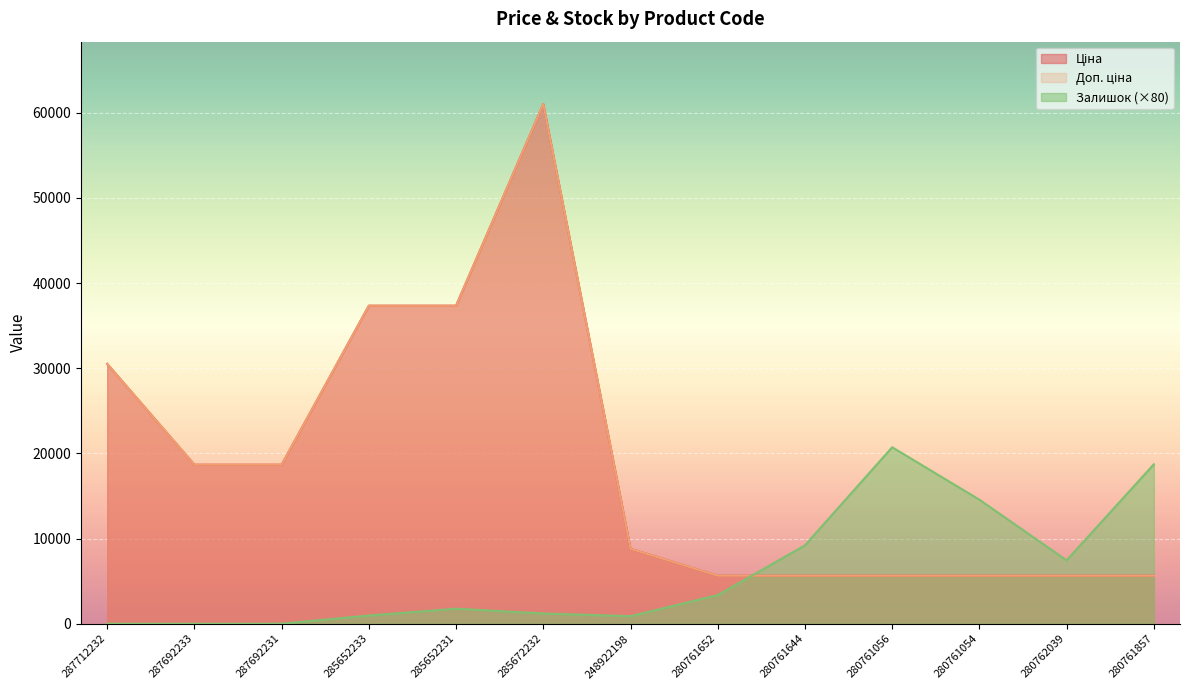

True or false: Залишок has more than 0 points higher than both neighbors.

True